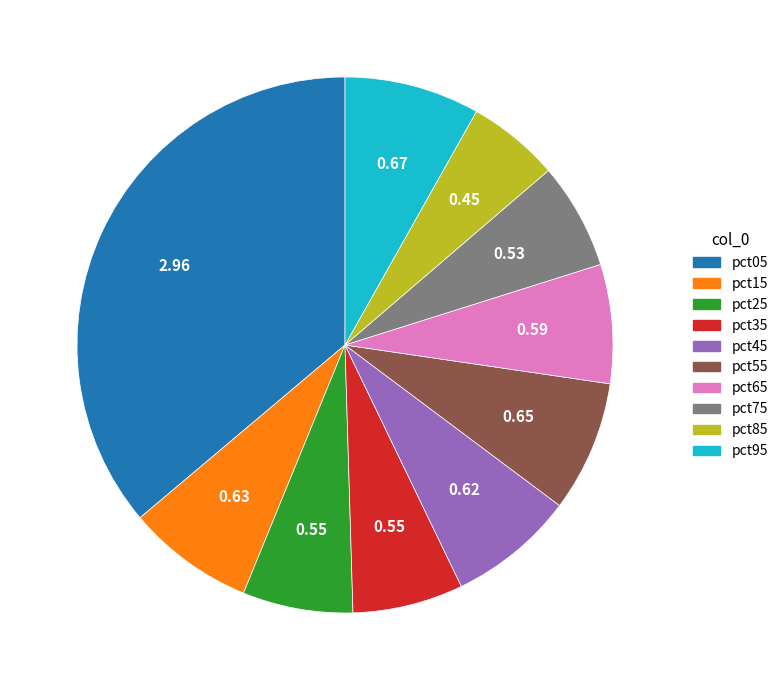

Do pct15 and pct05 together represent more than half of the pie?

No